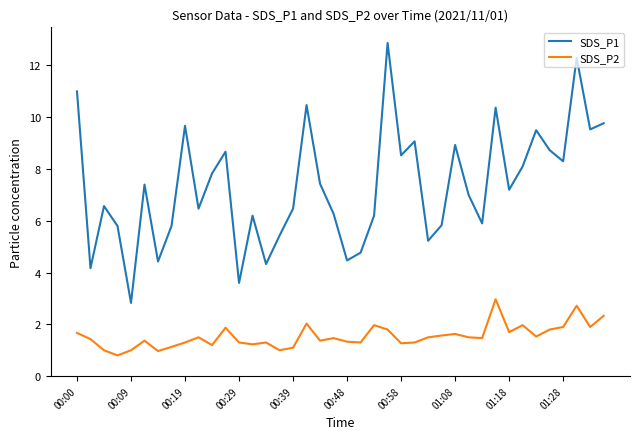

What is the difference between the maximum and minimum values in the SDS_P2 series?

2.2